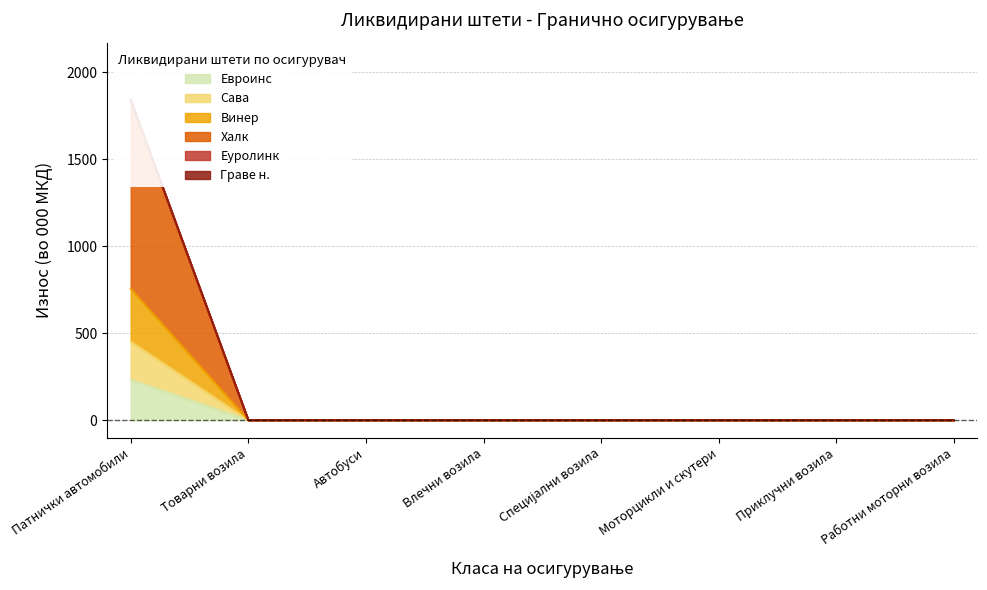

True or false: Винер and Халк cross at least once.

False